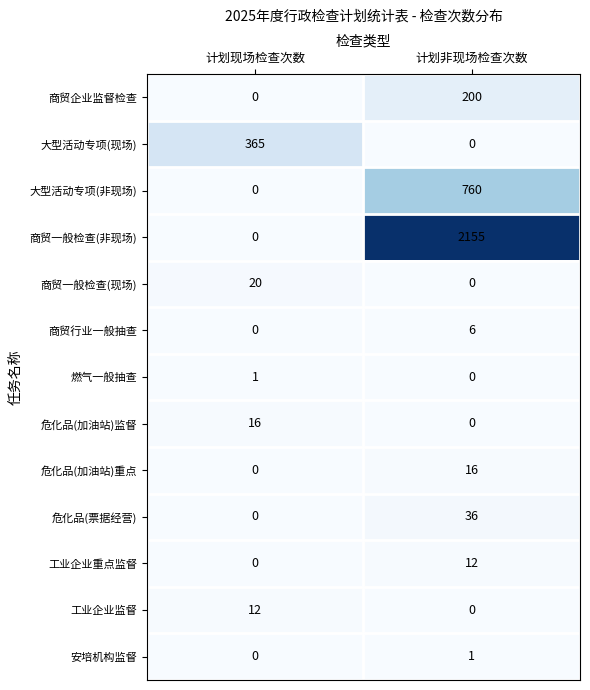

How many values in 危化品(加油站)监督 are above zero?

1